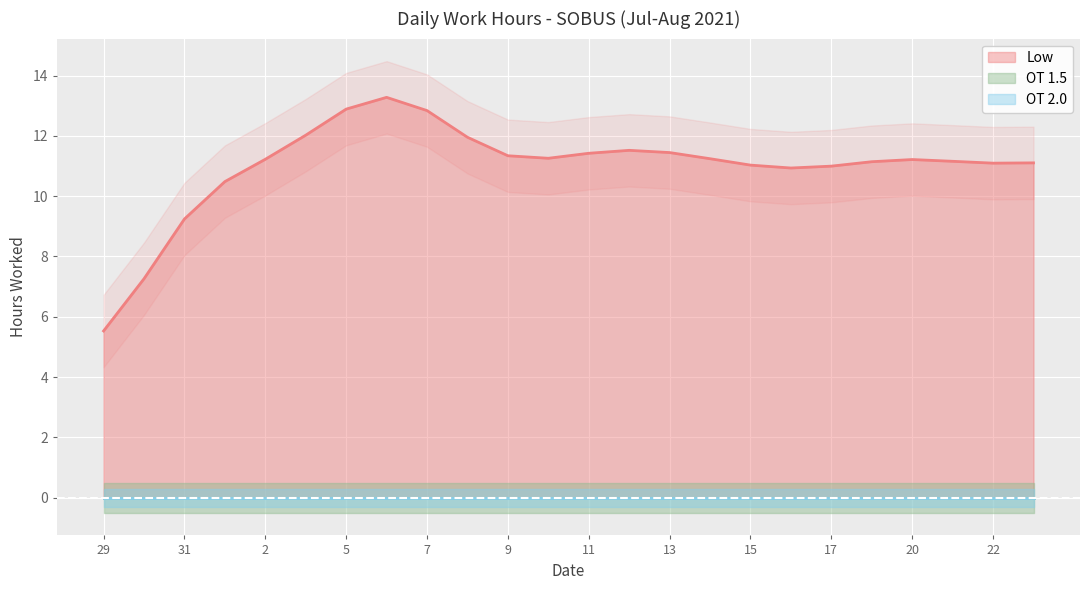

What position from the right is 31?

22